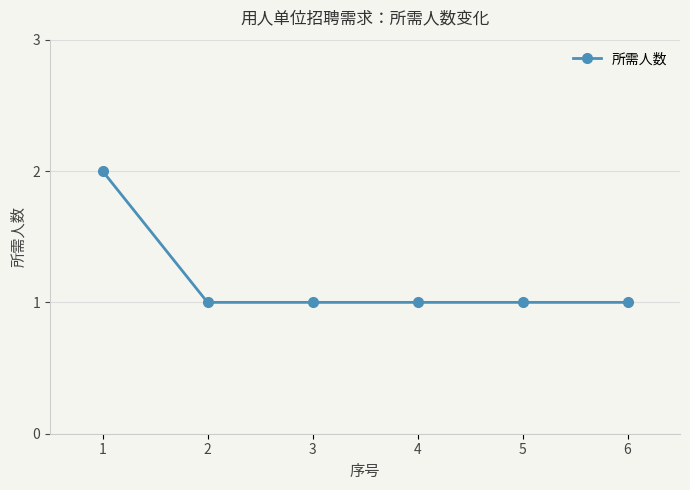

What is the ratio of the value at 4 to the value at 3?

1.0